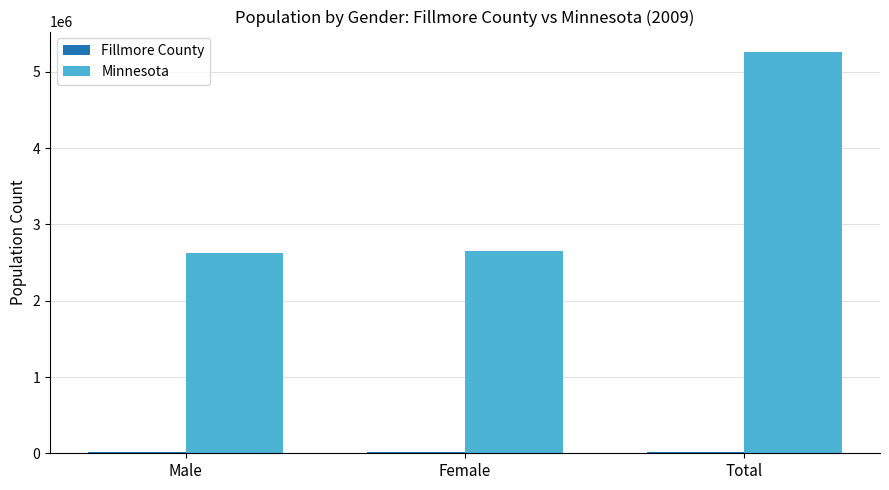

At which label is Minnesota closest to 3943392?

Female